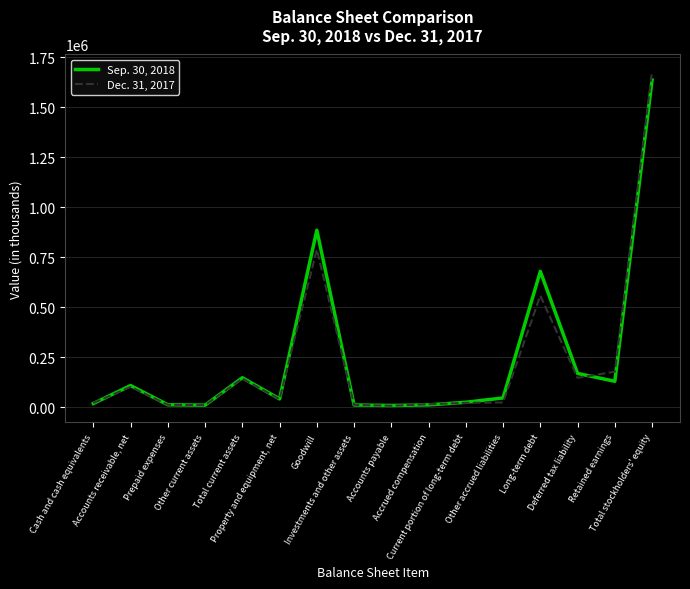

How many series are shown in this chart?

2